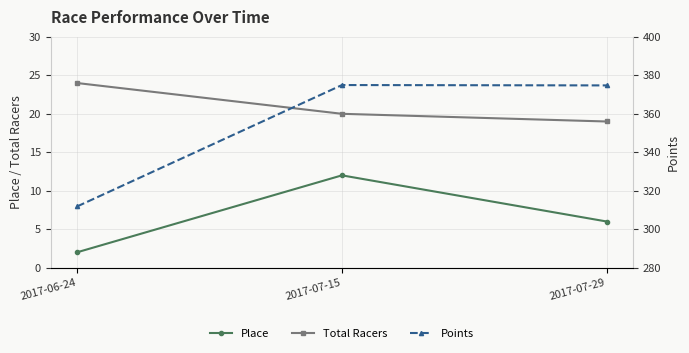

What position from the left is 2017-07-29?

3